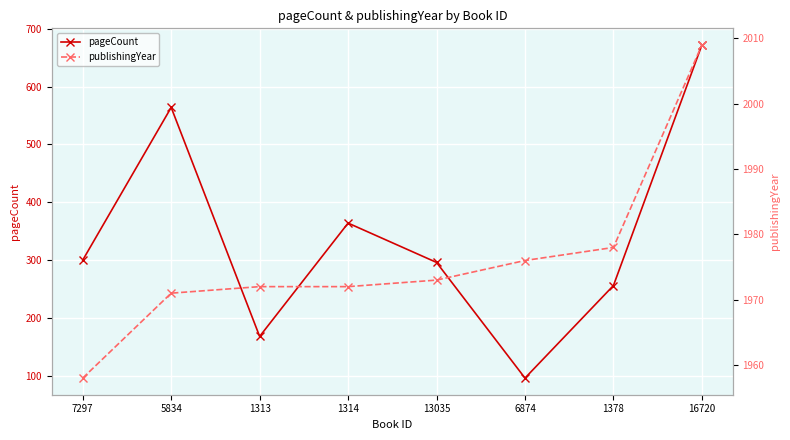

At which category is the sum across all series the highest?

16720